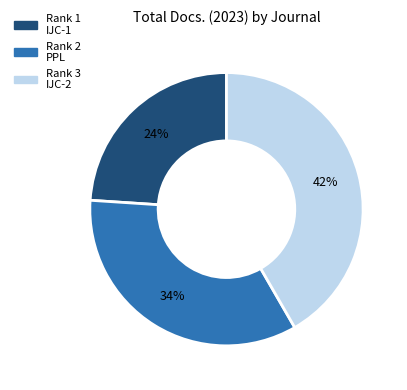

To the nearest percent, what is the difference between the largest and smallest slice percentages?

18%